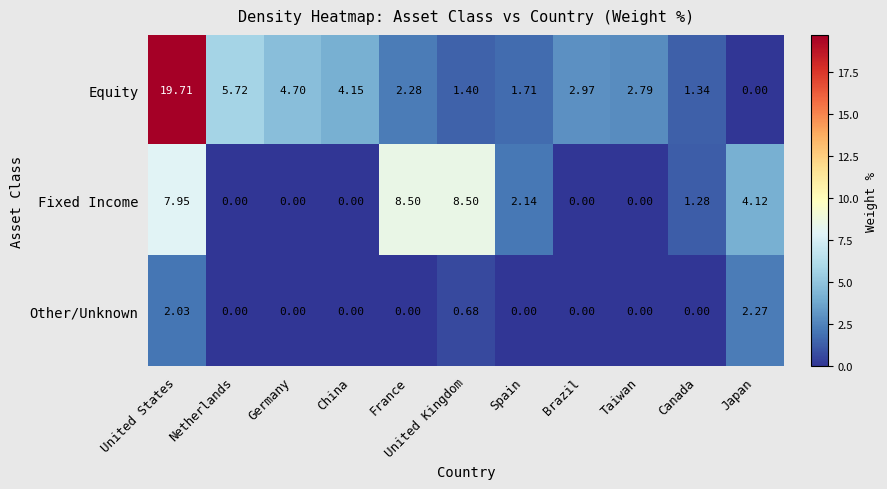

At Spain, list the series in order from smallest to largest.

Other/Unknown, Equity, Fixed Income